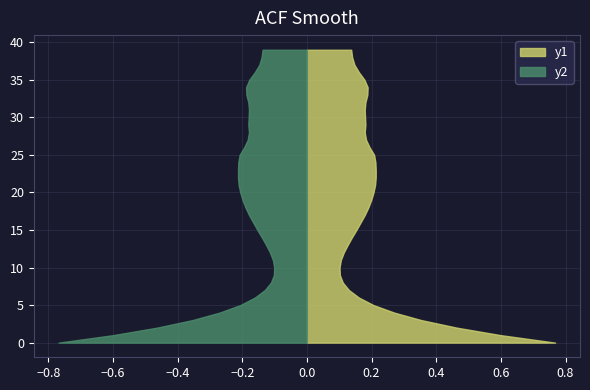

Reading left to right, list all the values displayed in this chart.

0.8	0.6	0.5	0.4	0.3	0.2	0.2	0.1	0.1	0.1	0.1	0.1	0.1	0.1	0.1	0.2	0.2	0.2	0.2	0.2	0.2	0.2	0.2	0.2	0.2	0.2	0.2	0.2	0.2	0.2	0.2	0.2	0.2	0.2	0.2	0.2	0.2	0.1	0.1	0.1